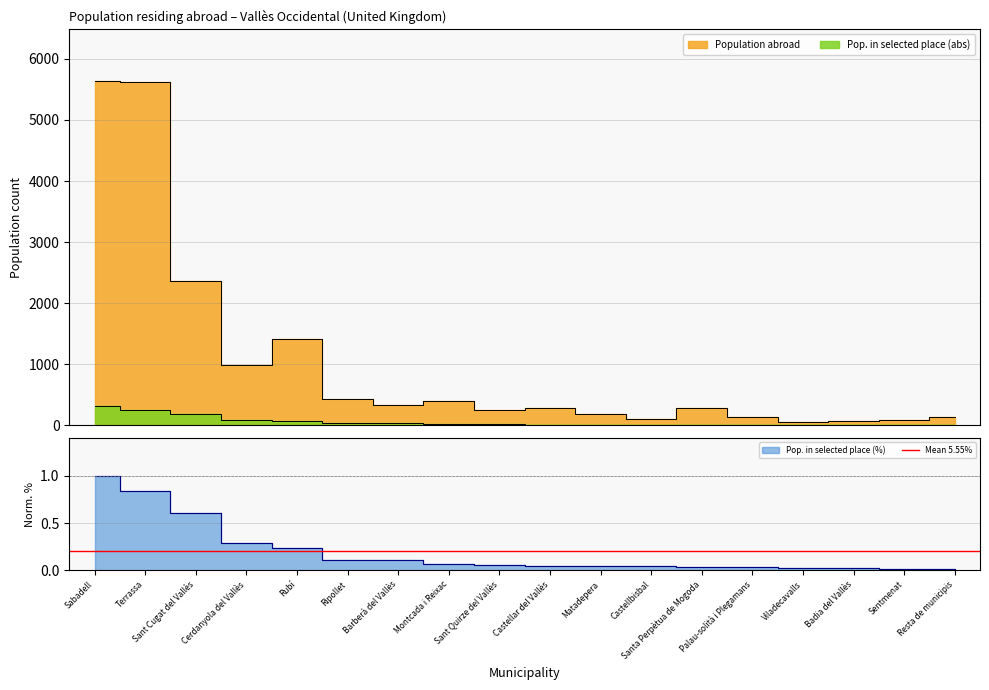

Which category has the highest value in the Pop. in selected place (%) series?

Sabadell